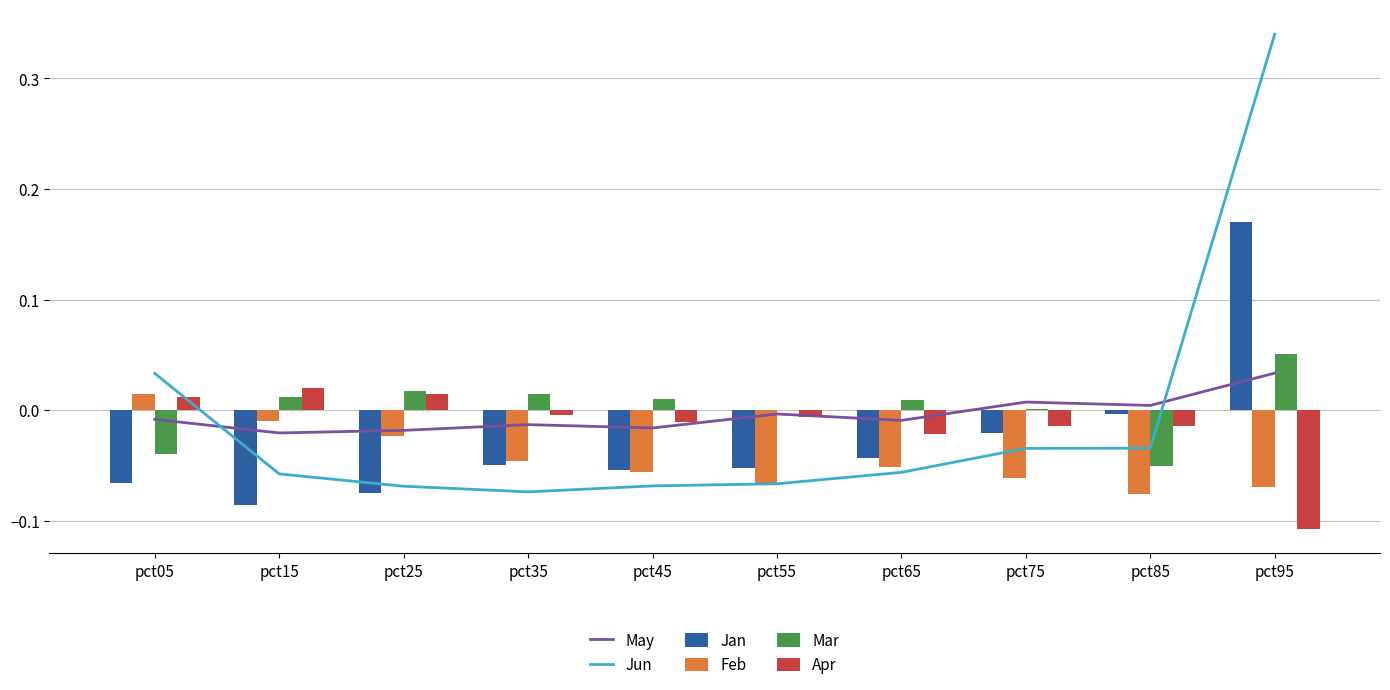

Is the value of May at pct75 greater than the value of Feb at pct85?

Yes